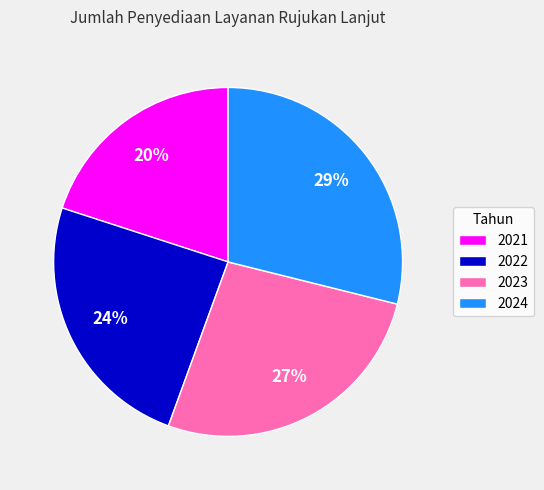

True or false: 2022 accounts for 24% of the total.

True